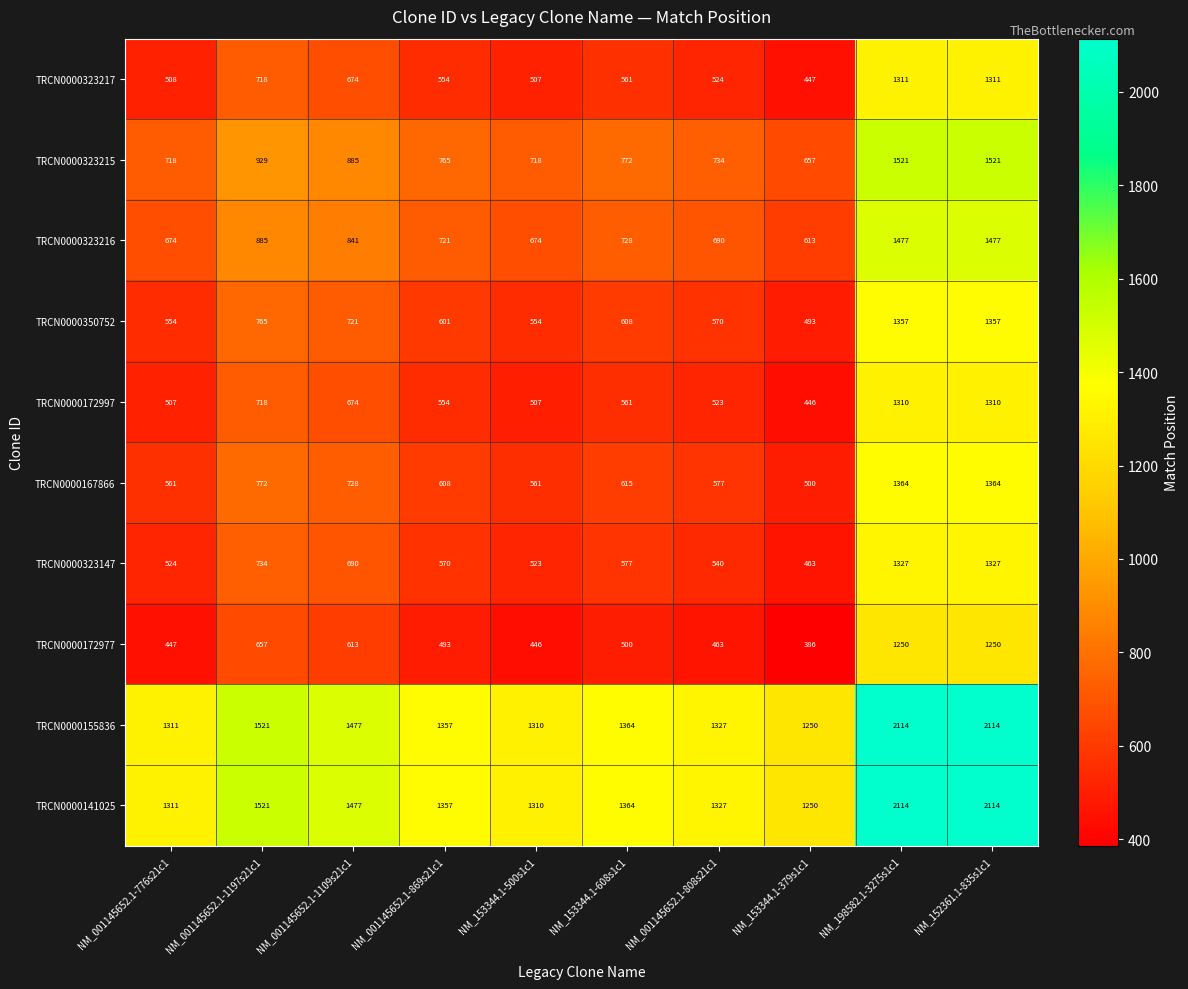

What is the difference between the highest and lowest values at NM_153344.1-608s1c1?

864